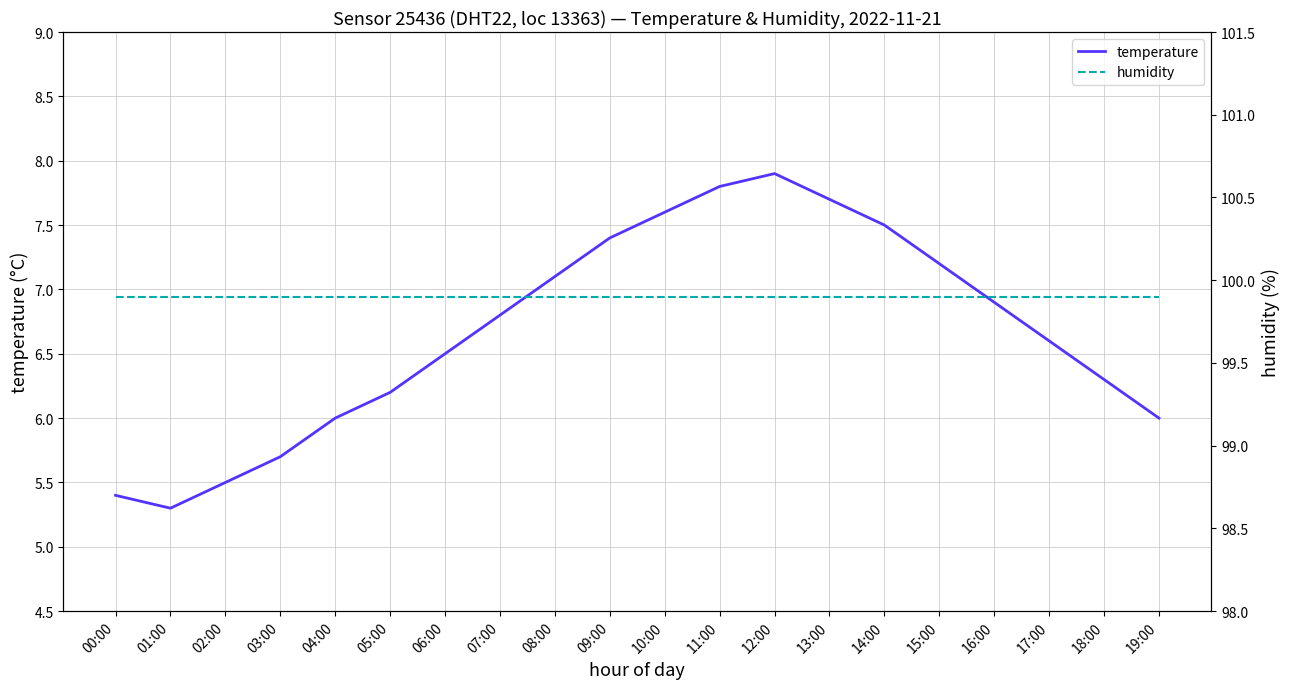

List the labels in order of humidity value, largest first.

00:00, 01:00, 02:00, 03:00, 04:00, 05:00, 06:00, 07:00, 08:00, 09:00, 10:00, 11:00, 12:00, 13:00, 14:00, 15:00, 16:00, 17:00, 18:00, 19:00